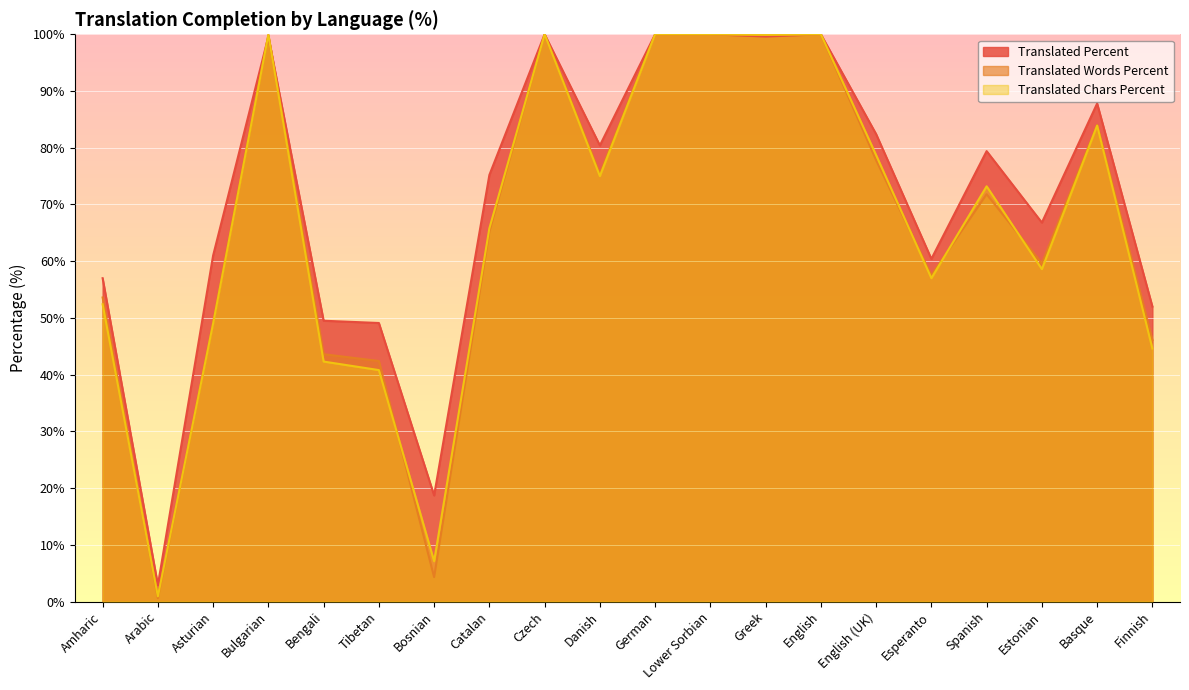

What position from the left is Finnish?

20